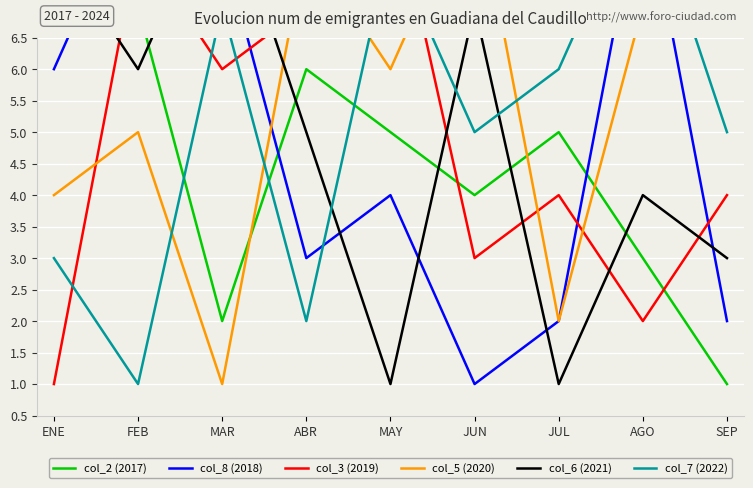

True or false: col_7 (2022) has more than 2 points higher than both neighbors.

True